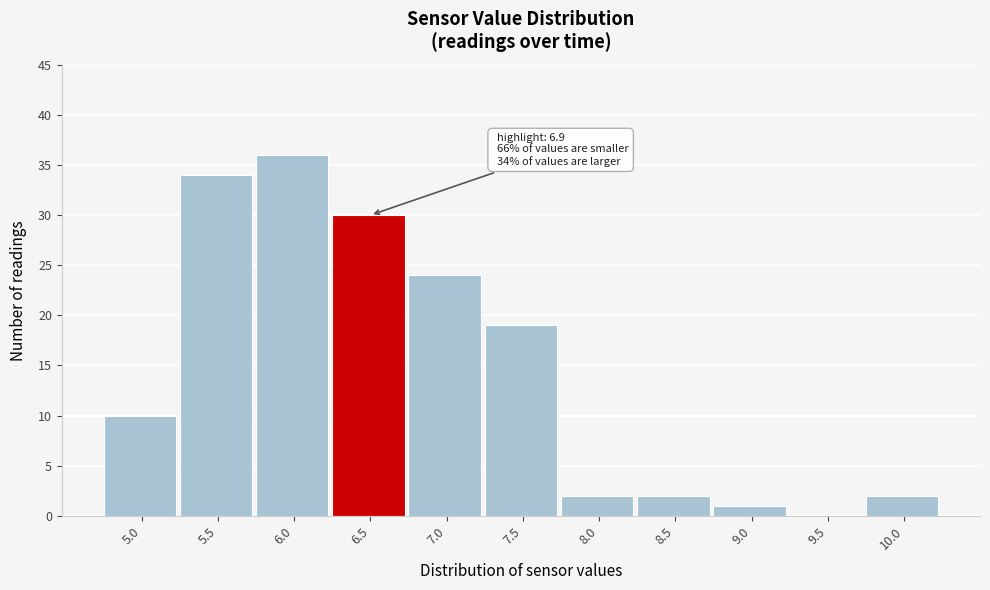

Reading right to left, transcribe all the data shown in this chart.

10.0=2	9.5=0	9.0=1	8.5=2	8.0=2	7.5=19	7.0=24	6.5=30	6.0=36	5.5=34	5.0=10